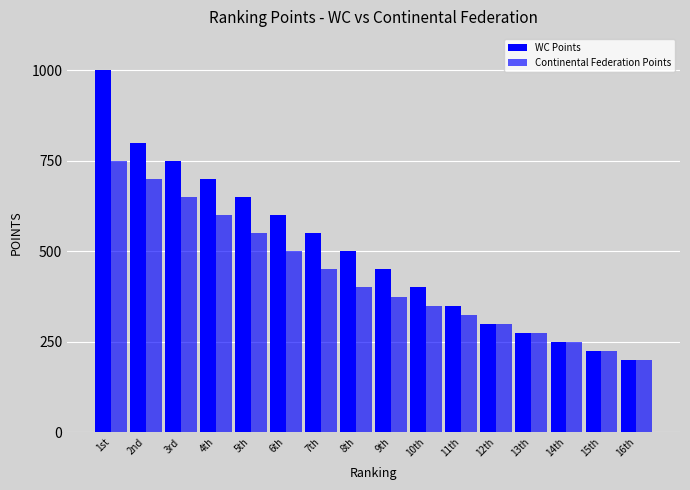

How many categories are shown in the chart?

16